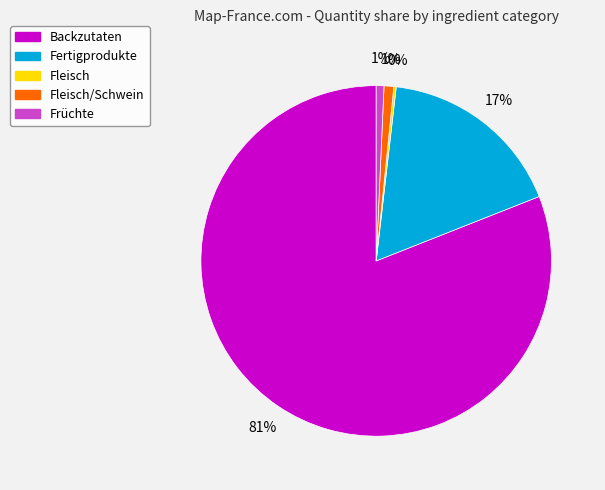

Is there a majority slice in this chart?

Yes